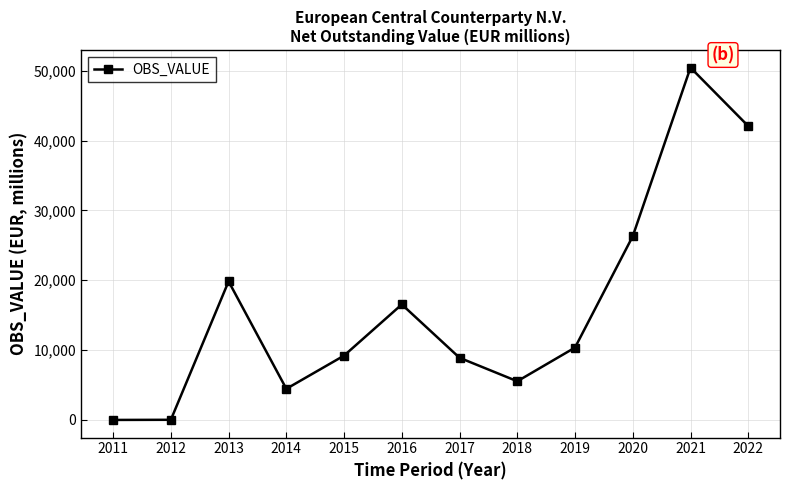

What is the sum of the values at 2018 and 2020?

31848